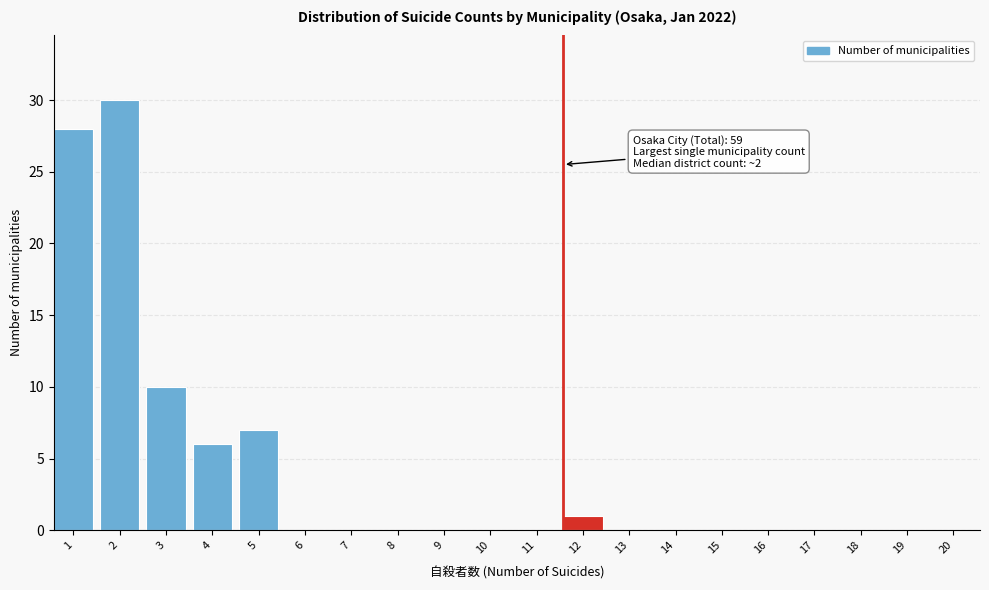

Reading left to right, what are all the values shown in this chart?

1=28	2=30	3=10	4=6	5=7	6=0	7=0	8=0	9=0	10=0	11=0	12=1	13=0	14=0	15=0	16=0	17=0	18=0	19=0	20=0